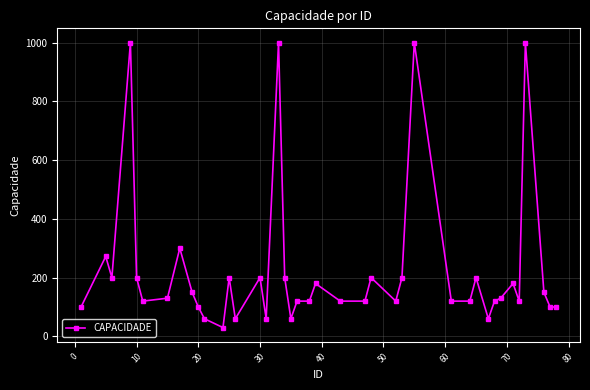

How many distinct data groups are displayed?

1